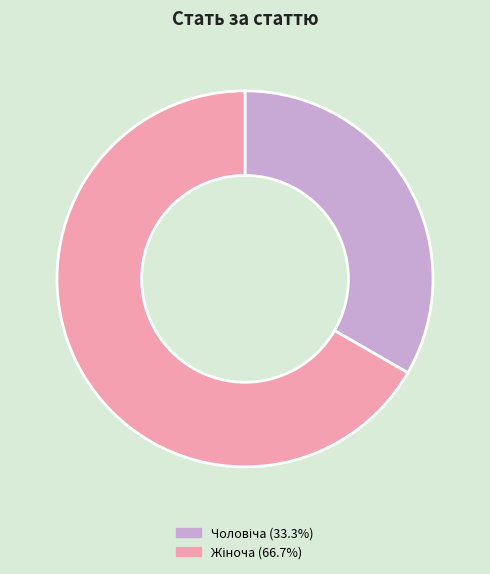

Does any single category account for the majority?

Yes